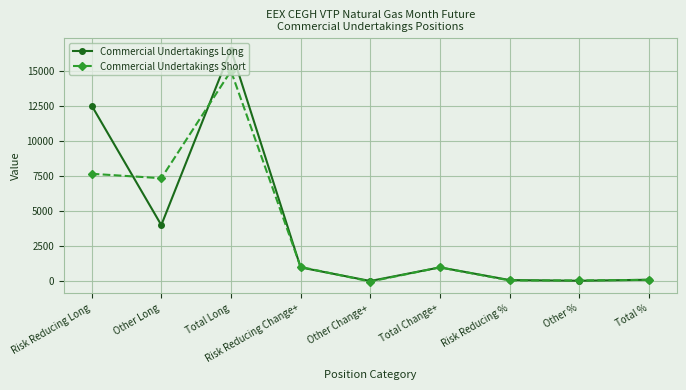

What is the total value across all series at Other Long?

11321.6